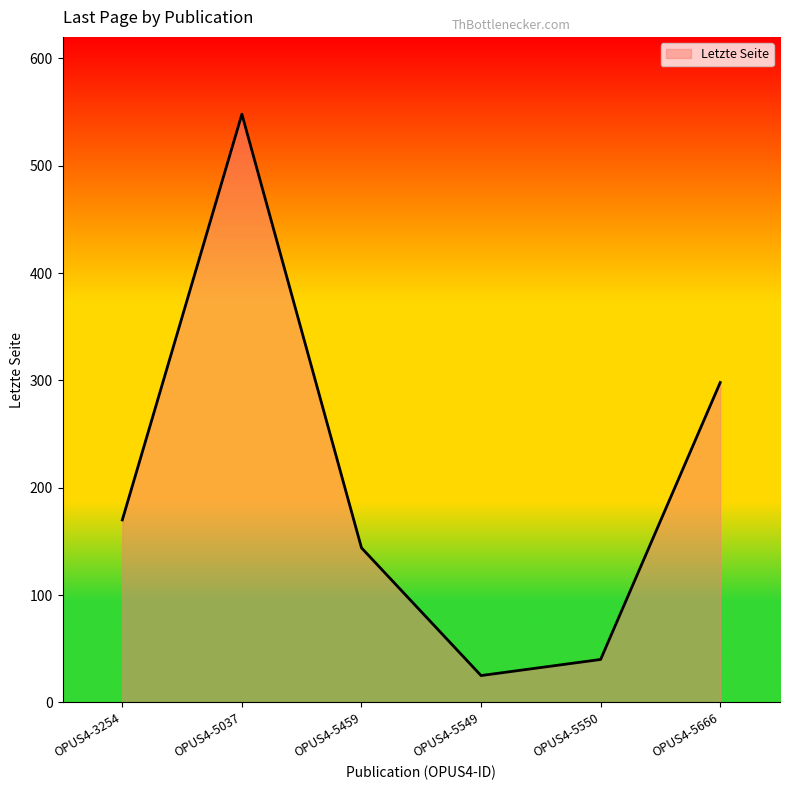

True or false: the data shows 40 at OPUS4-5550.

True